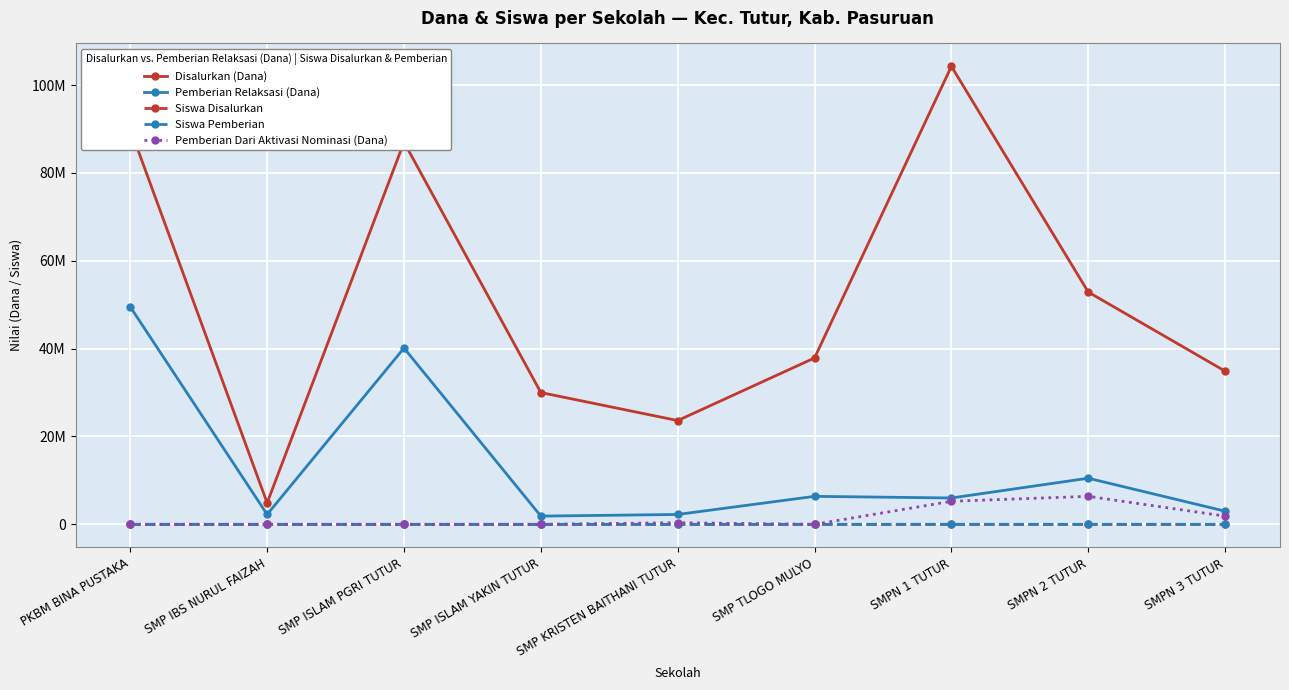

Is this an area chart (filled region under the line)?

No